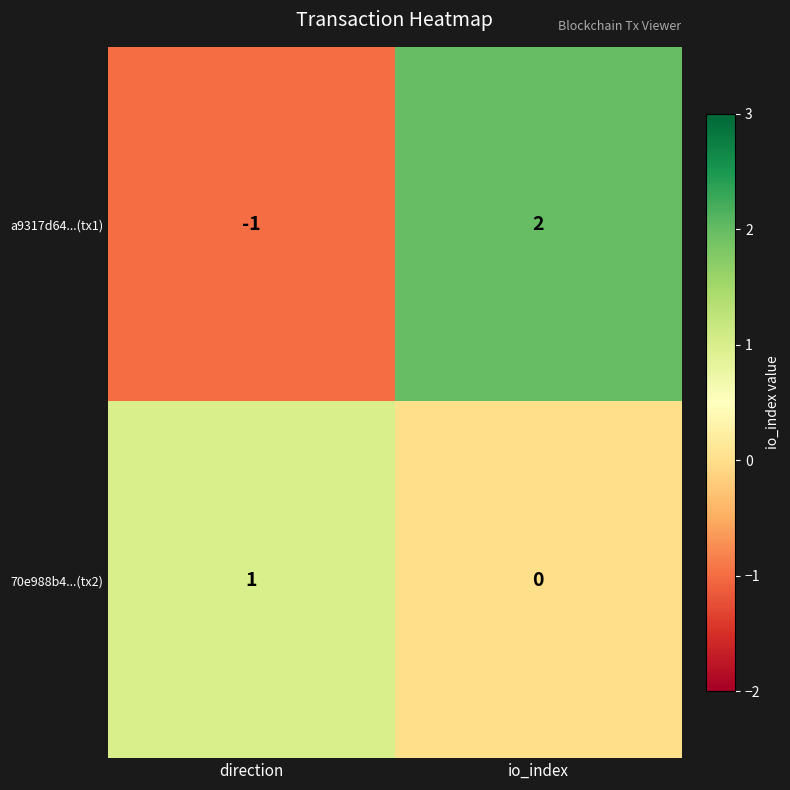

Where is 70e988b4...(tx2) nearest to the value 0?

io_index